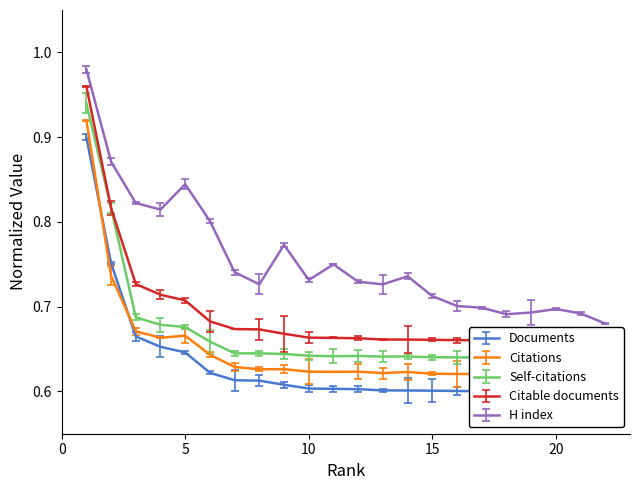

Does the chart display data point markers on the line(s)?

No